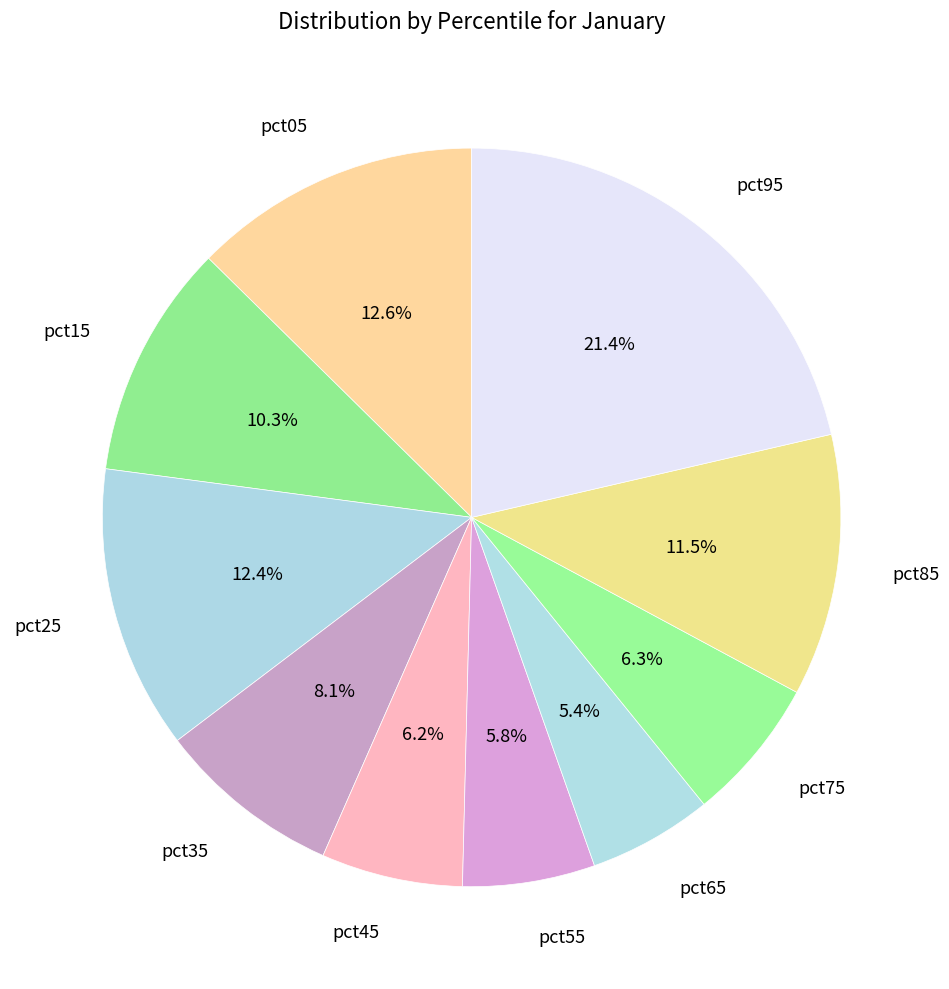

Which has a higher value, pct85 or pct35?

pct85